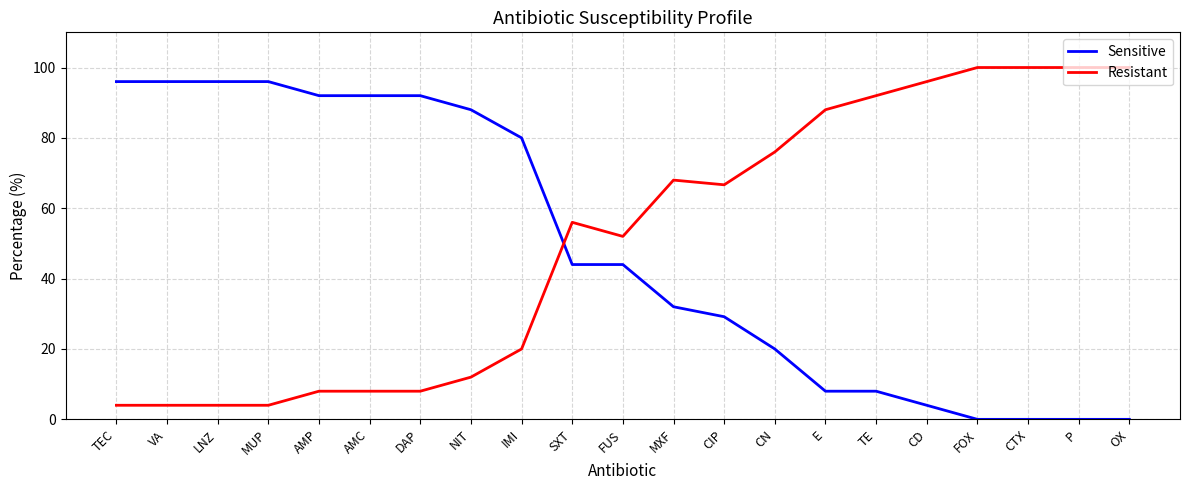

What is the spread (max minus min) of values at CTX?

100.0